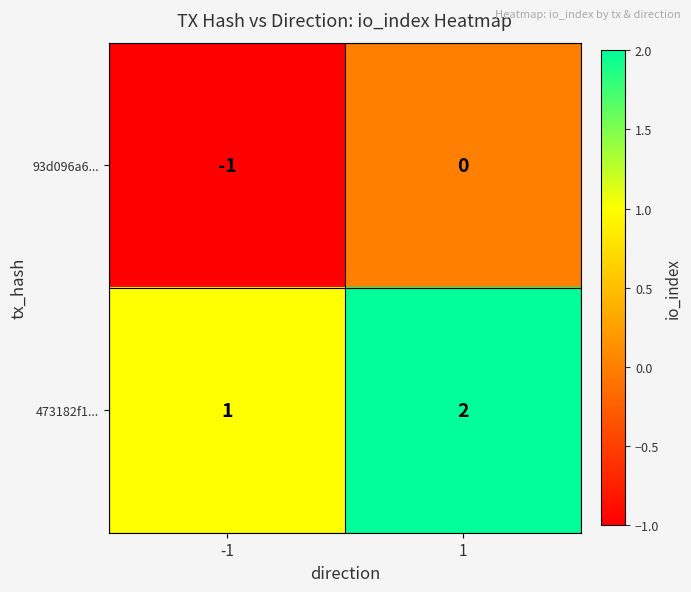

Reading left to right, extract all data points from this chart.

93d096a6...: -1	0
473182f1...: 1	2